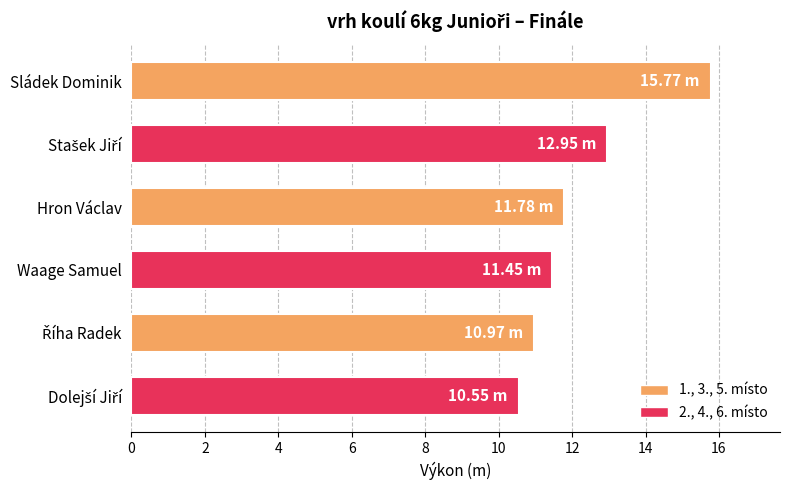

What is the difference between the maximum and second lowest values?

4.8